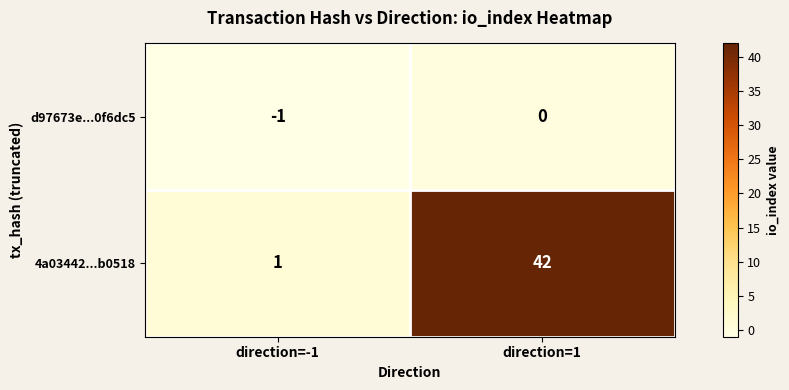

List the series in order of their peak value, highest first.

4a03442...b0518, d97673e...0f6dc5